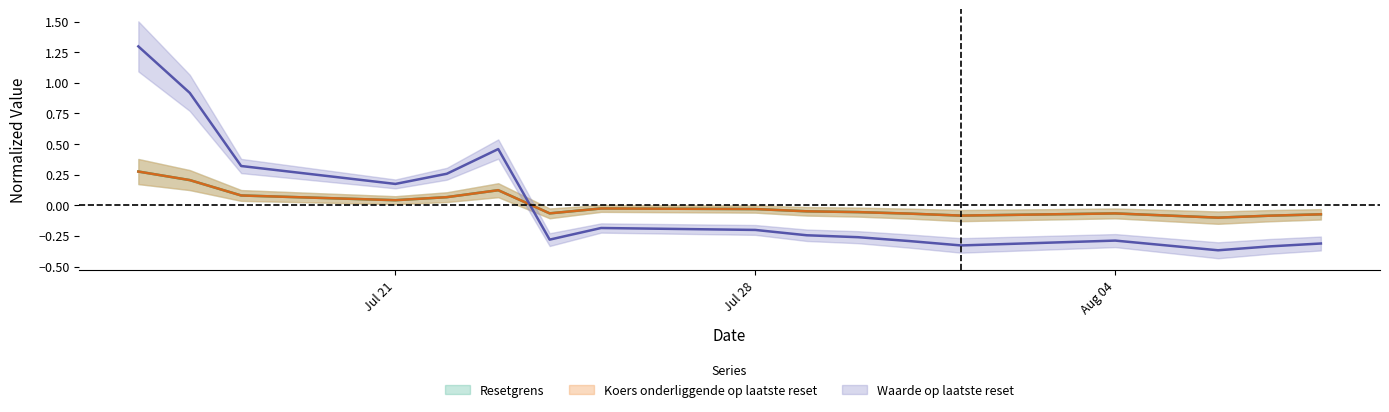

Count the number of categories in the chart.

18